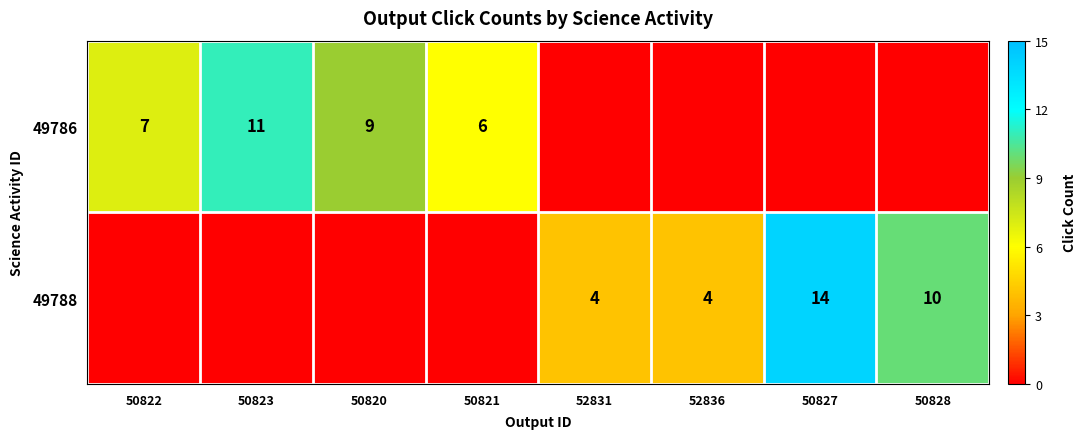

The value of 49788 at 50828 is 10. True or false?

True